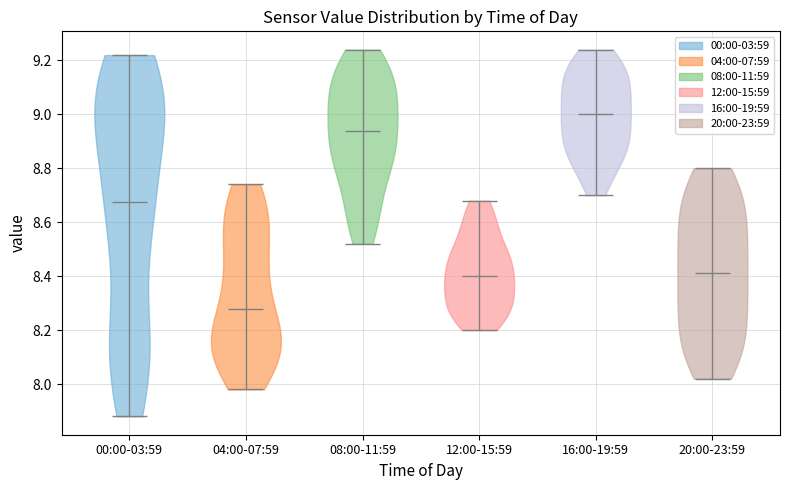

What is the highest point the violin for 16:00-19:59 reaches on the y-axis? The values are not printed on the chart, so give them approximately, as read against the axis.

9.24